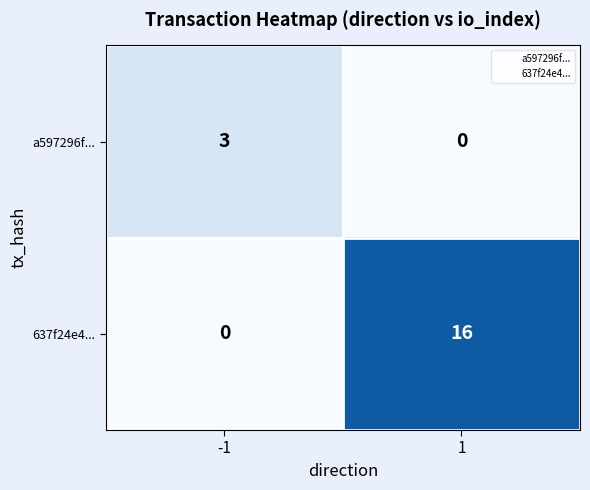

Rank the series by their average value, from lowest to highest.

a597296f..., 637f24e4...